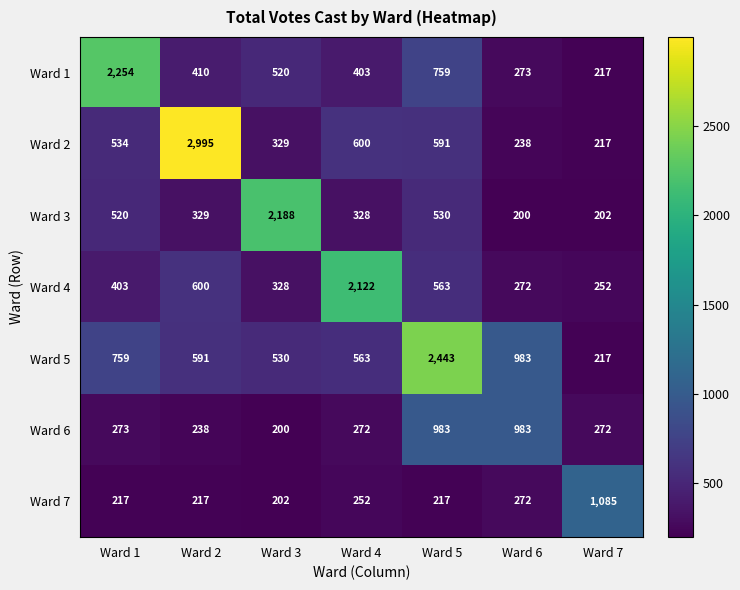

What value does the Ward 7 series have at Ward 3, to the nearest 10?

200